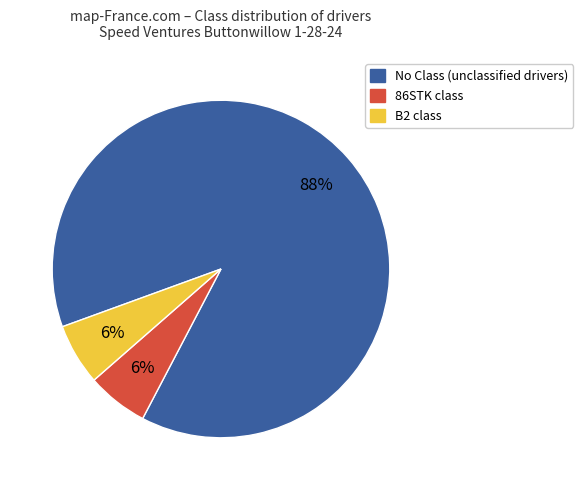

Is there a majority slice in this chart?

Yes